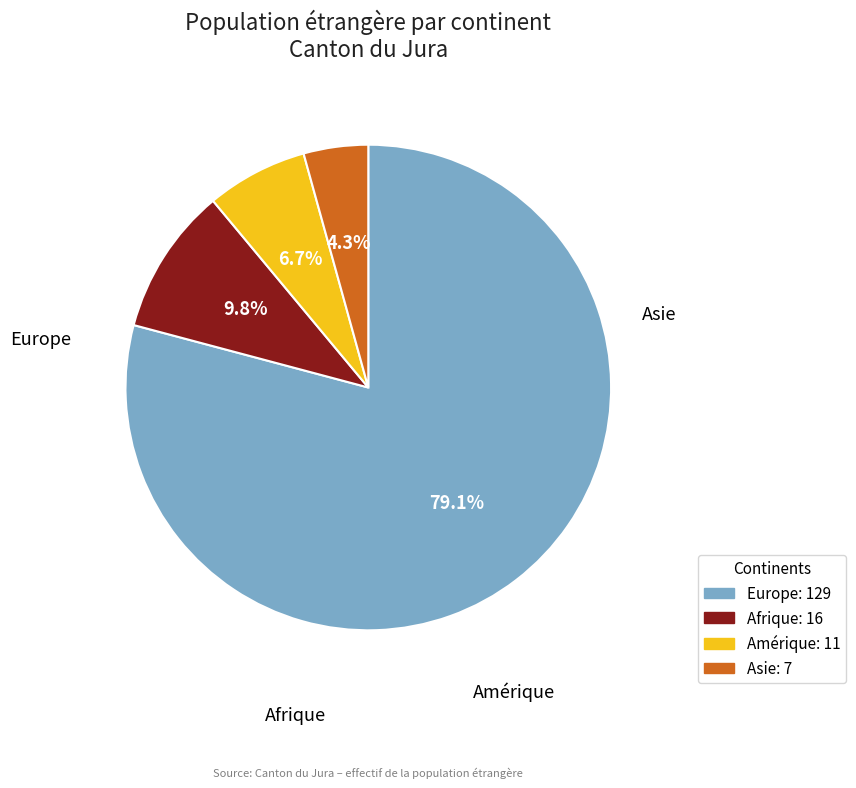

Rank the categories by value from highest to lowest.

Europe, Afrique, Amérique, Asie